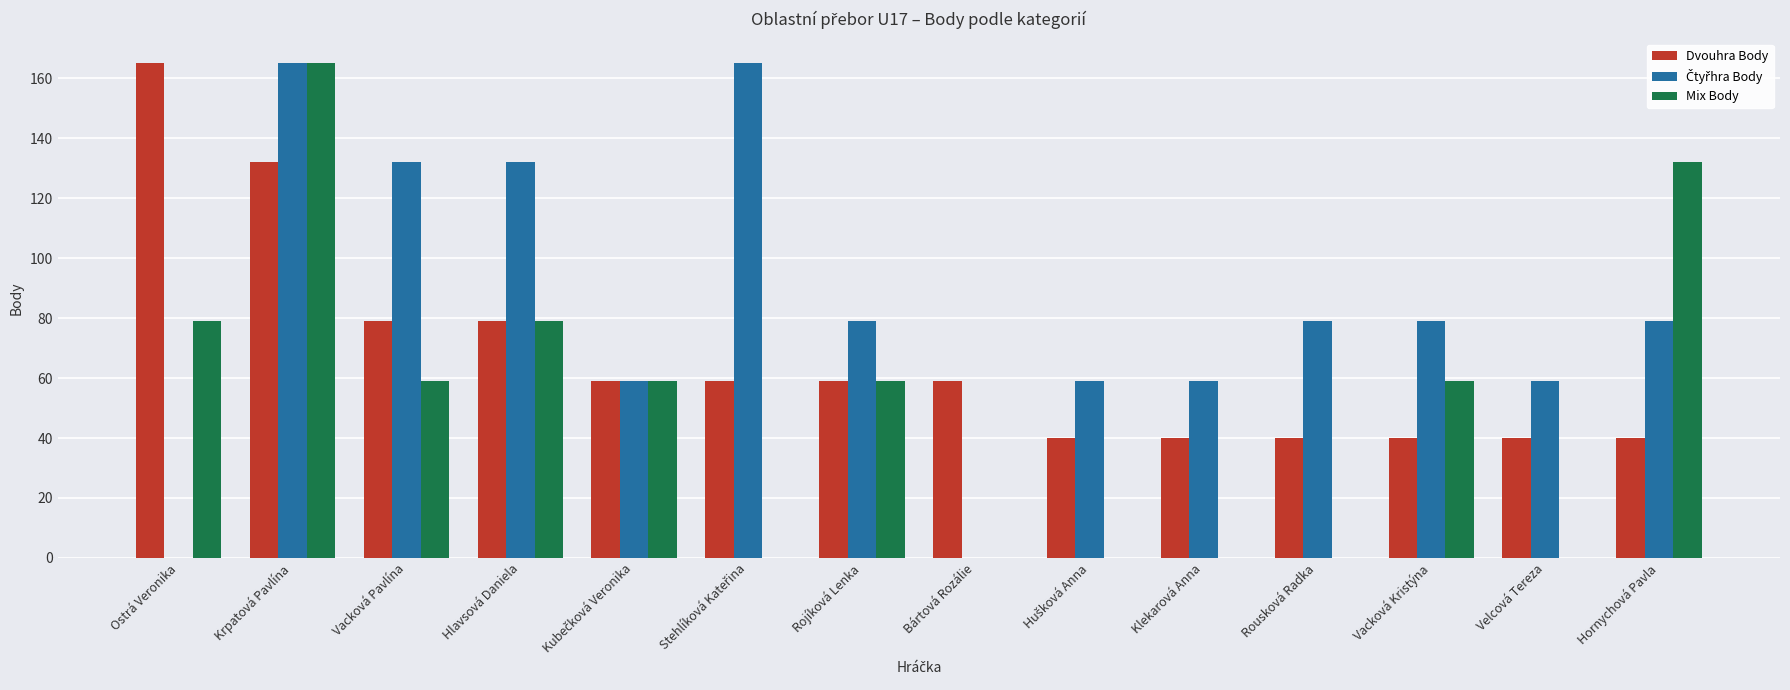

What is the spread (max minus min) of values at Klekarová Anna?

59